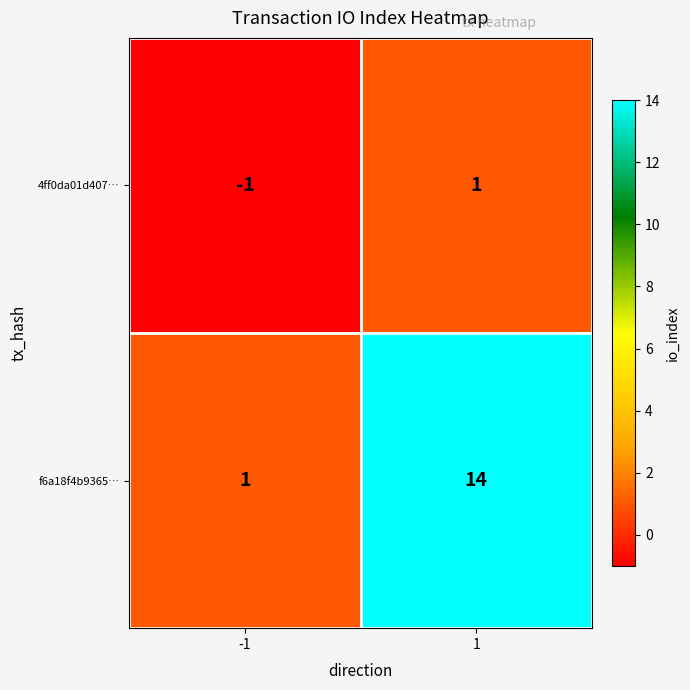

Reading left to right, transcribe all the data shown in this chart.

4ff0da01d407…: -1=-1	1=1
f6a18f4b9365…: -1=1	1=14